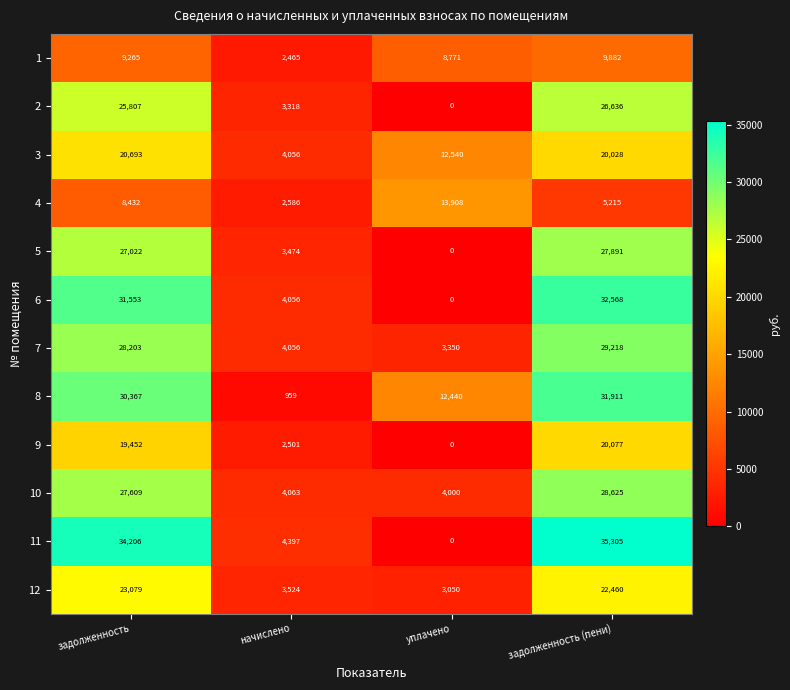

What value does the 8 series have at уплачено?

12440